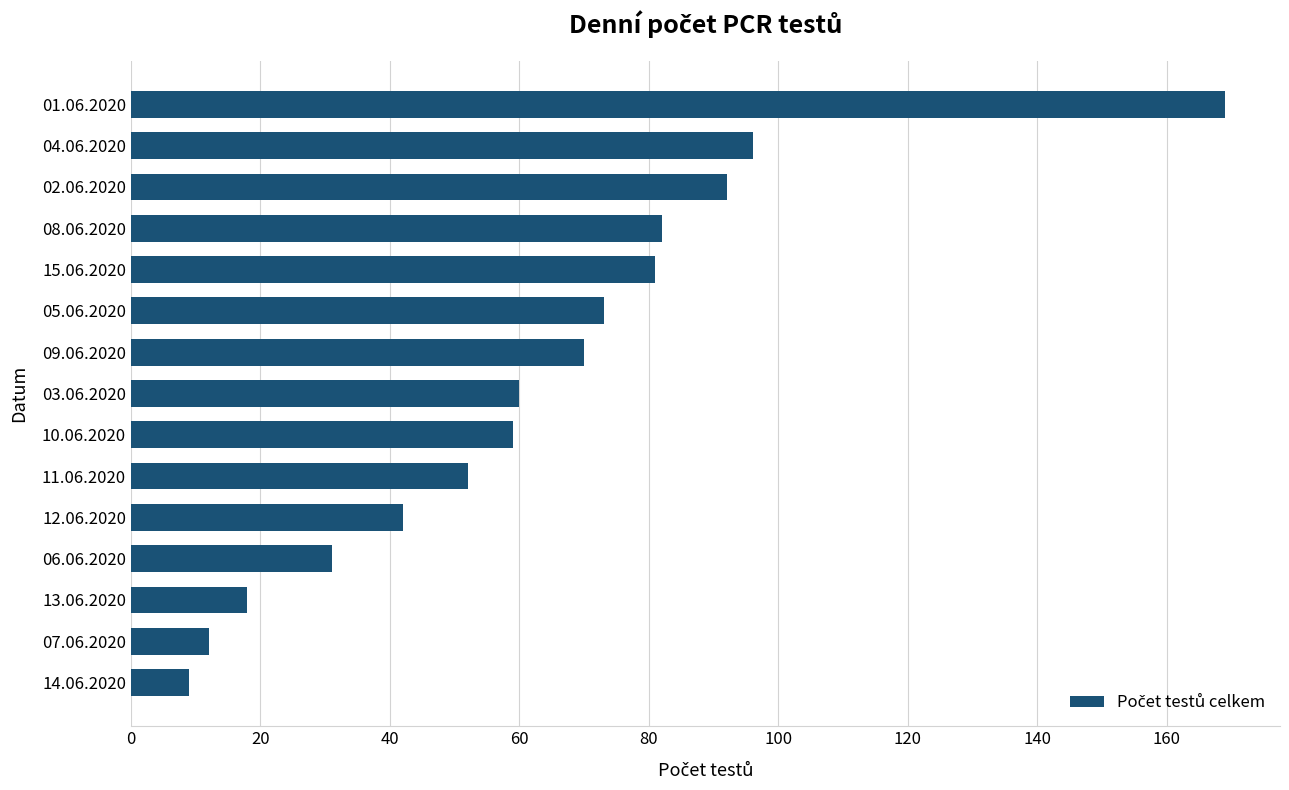

The value at 02.06.2020 is 92. True or false?

True